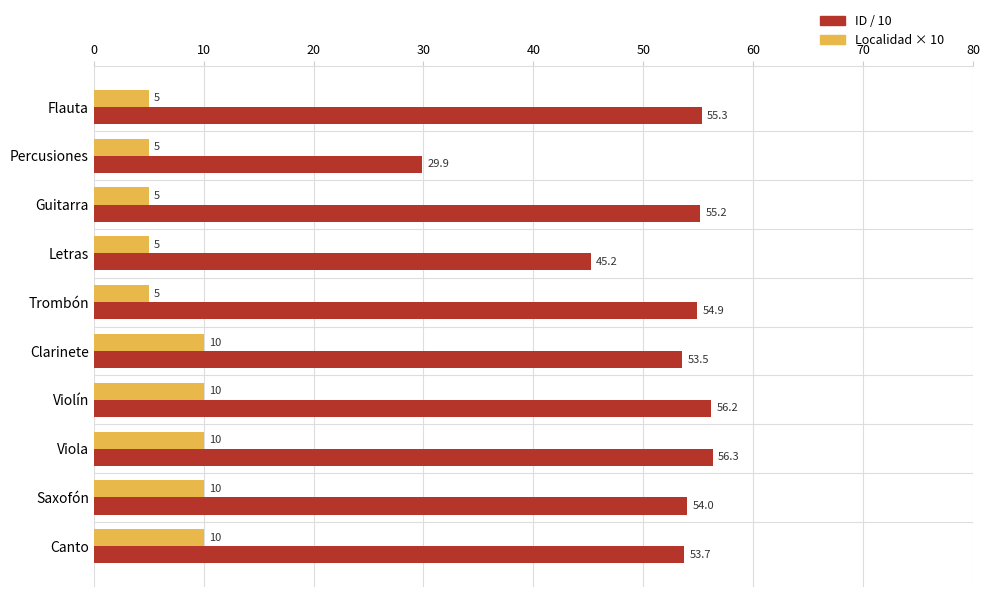

True or false: Localidad × 10 has a value of 5.0 at Percusiones.

True